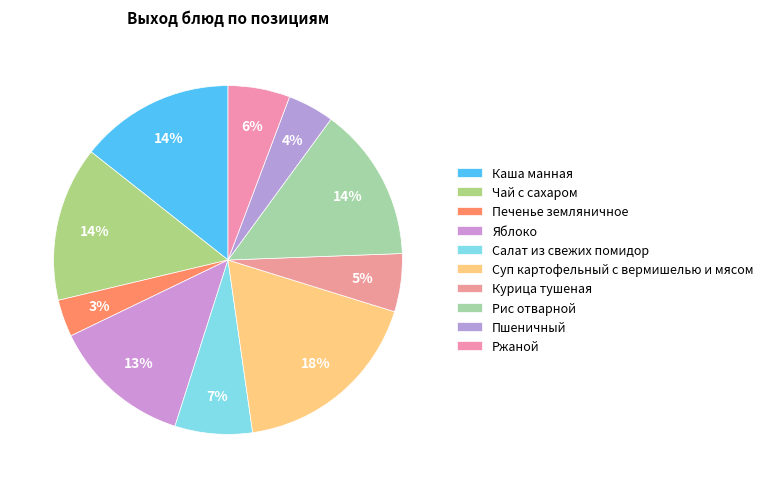

Does any single category account for the majority?

No